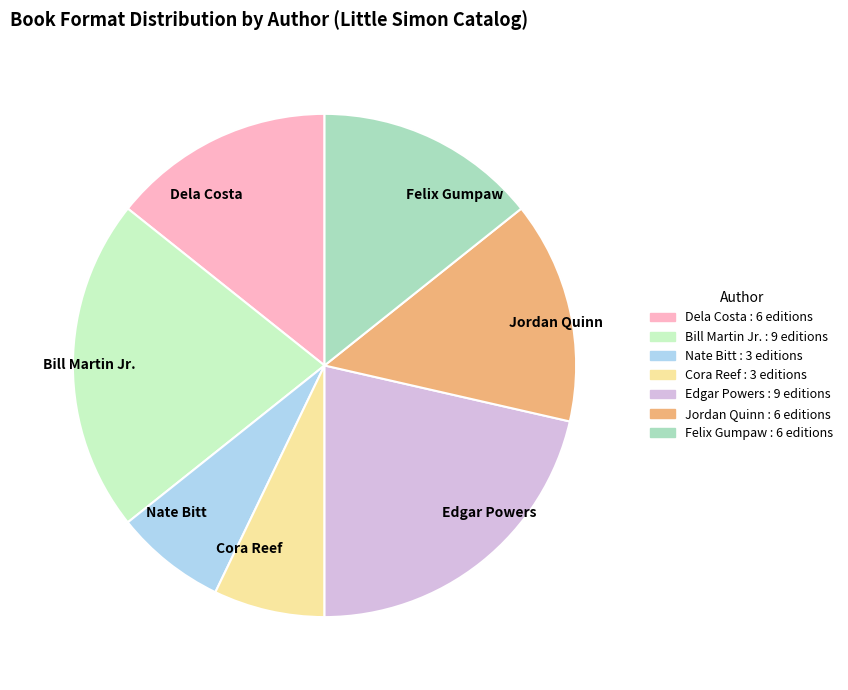

Combined, do Nate Bitt and Jordan Quinn account for over 50%?

No